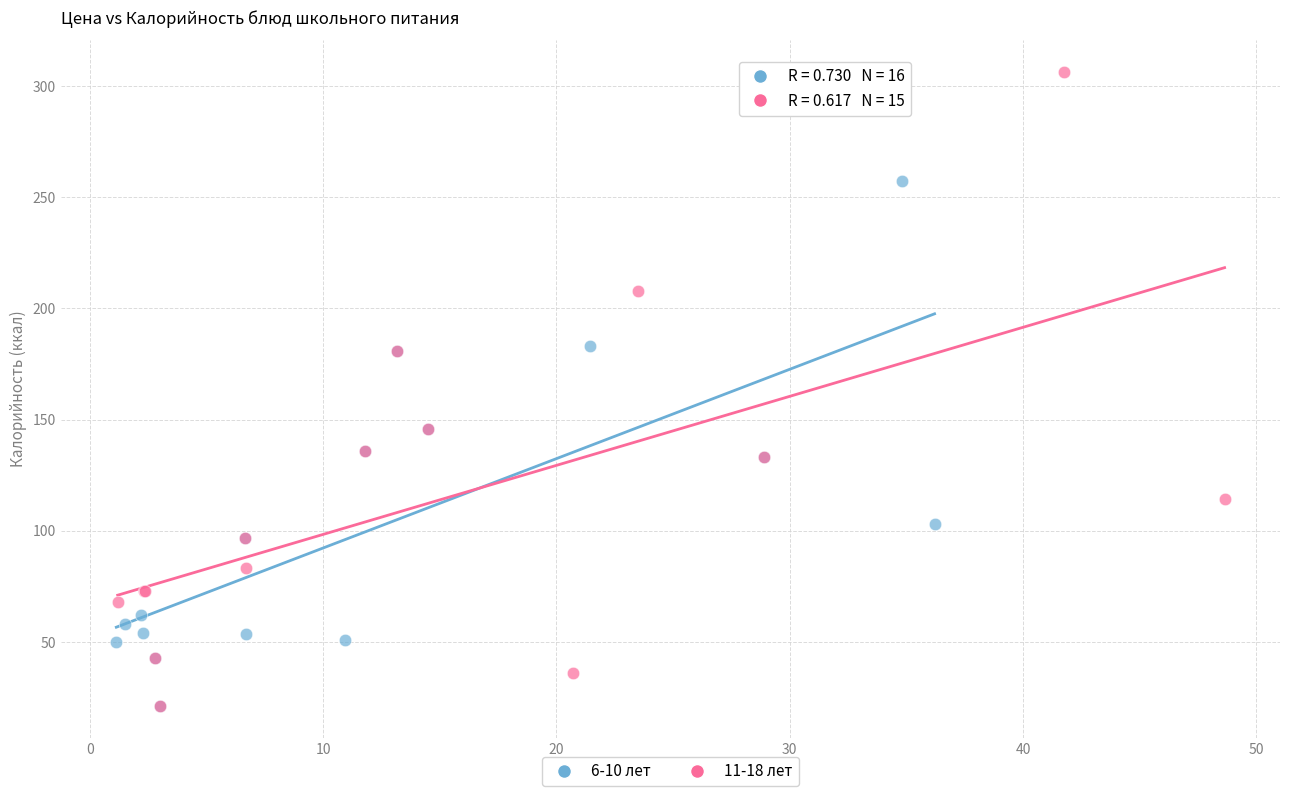

Which series has the widest spread of Y values?

11-18 лет